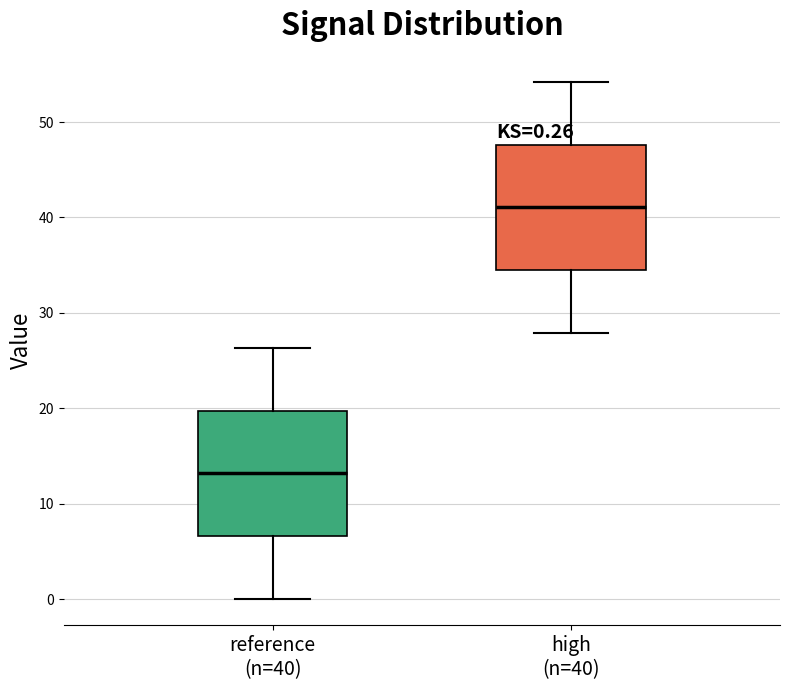

Which box's median line is the highest?

high (n=40)